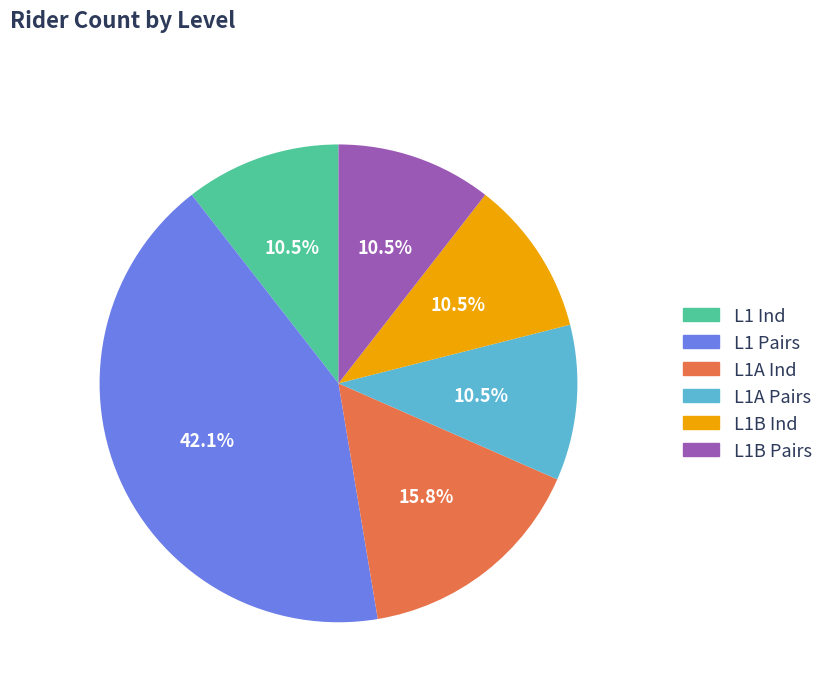

Approximately how many times larger is the value at L1 Pairs compared to L1B Ind?

4.0